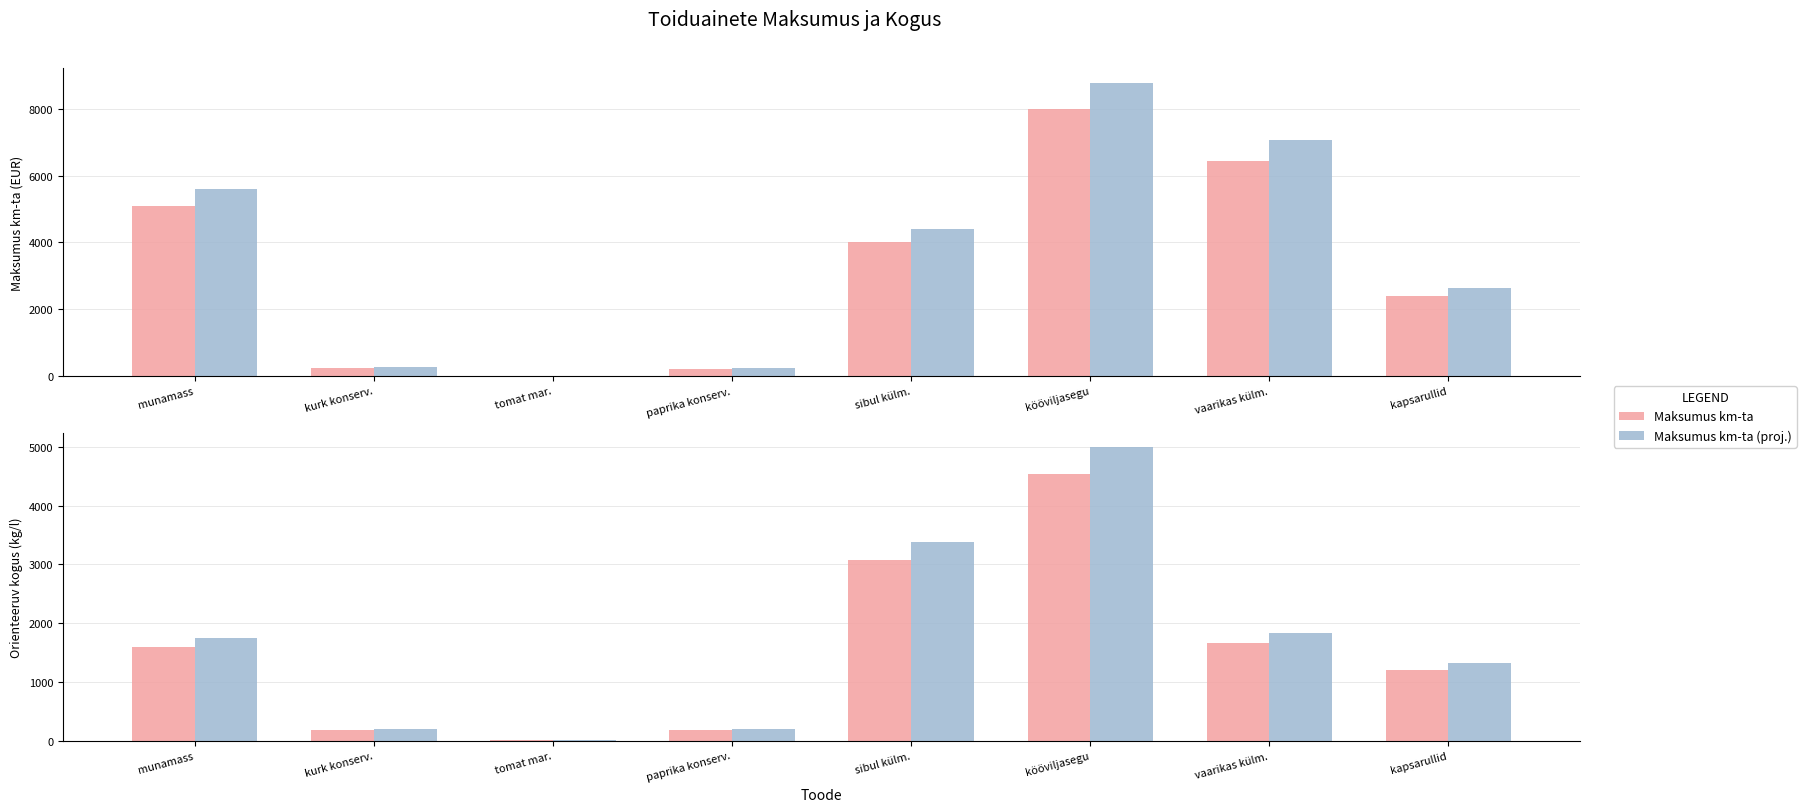

Where is Maksumus km-ta (proj.) nearest to the value 4394?

sibul külm.